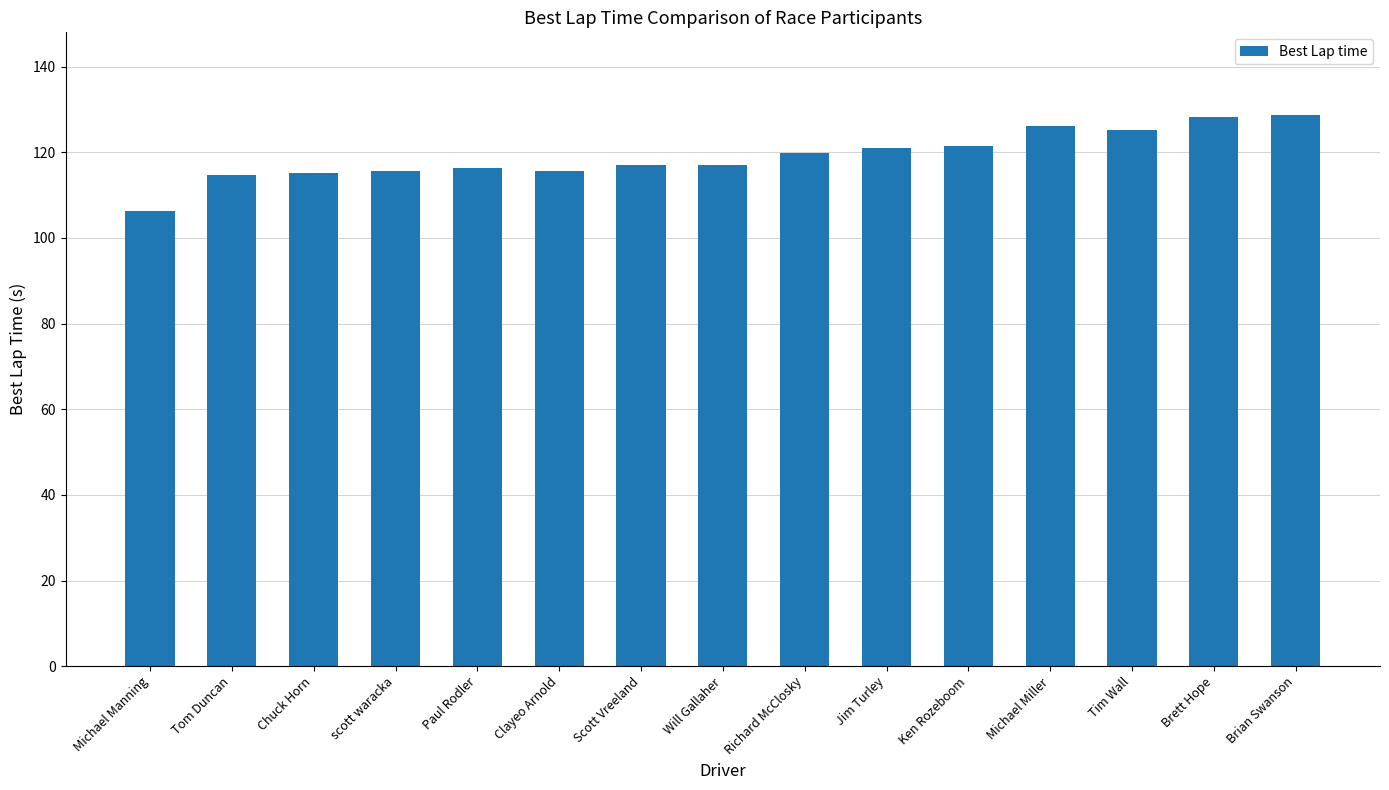

What is the ratio of the value at Will Gallaher to the value at Brett Hope?

0.9